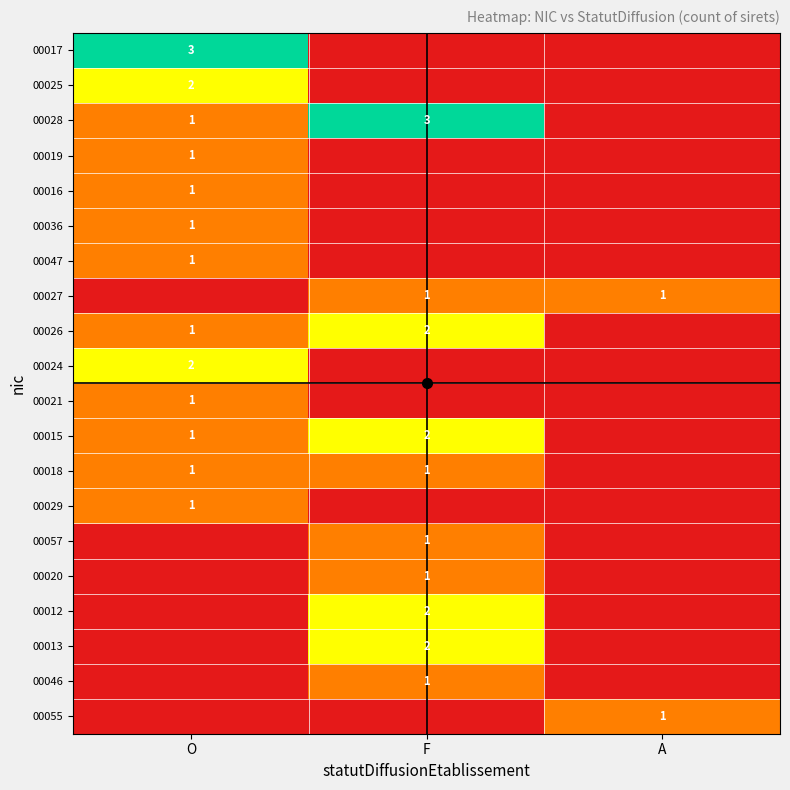

The value of 00036 at F is 0. True or false?

True